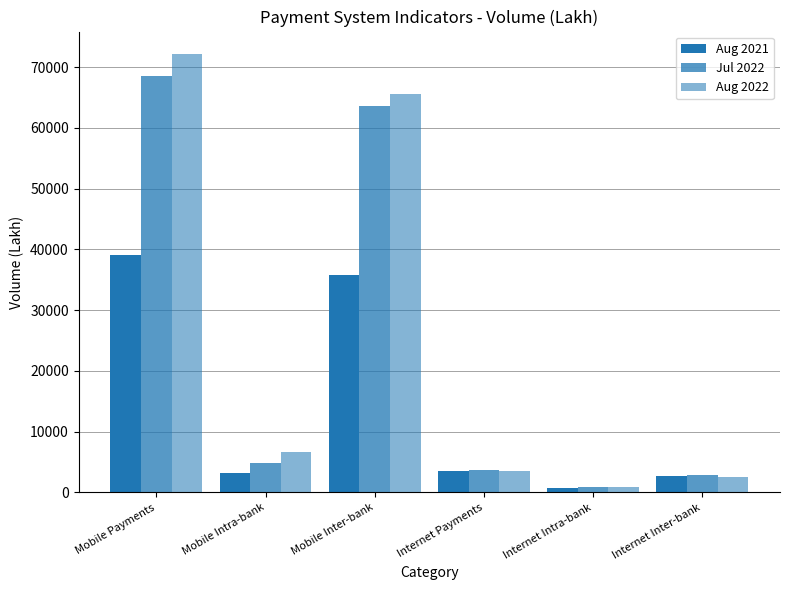

What is the difference between the second highest and minimum values in the Aug 2022 series?

64704.7